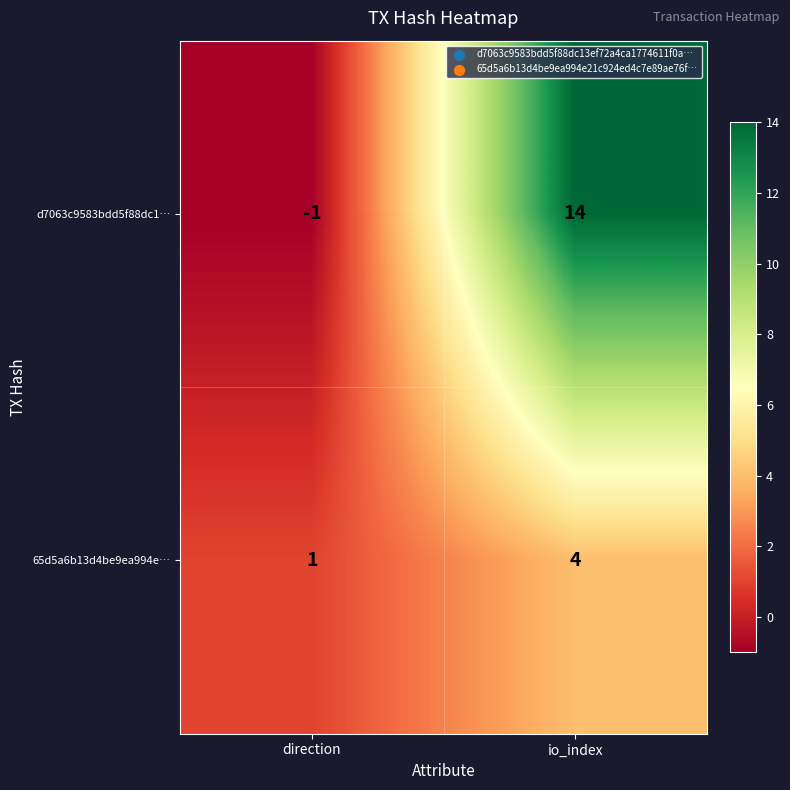

True or false: d7063c9583bdd5f88dc1… has a value of 4 at io_index.

False